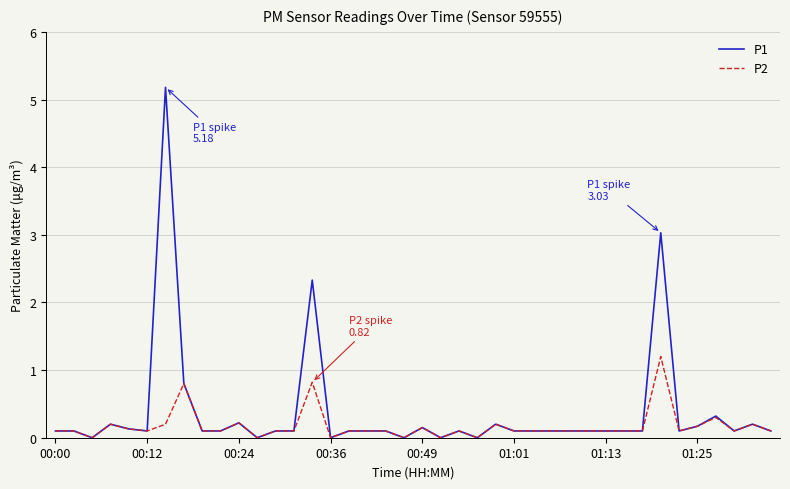

What is the highest value of the P2 series?

1.2